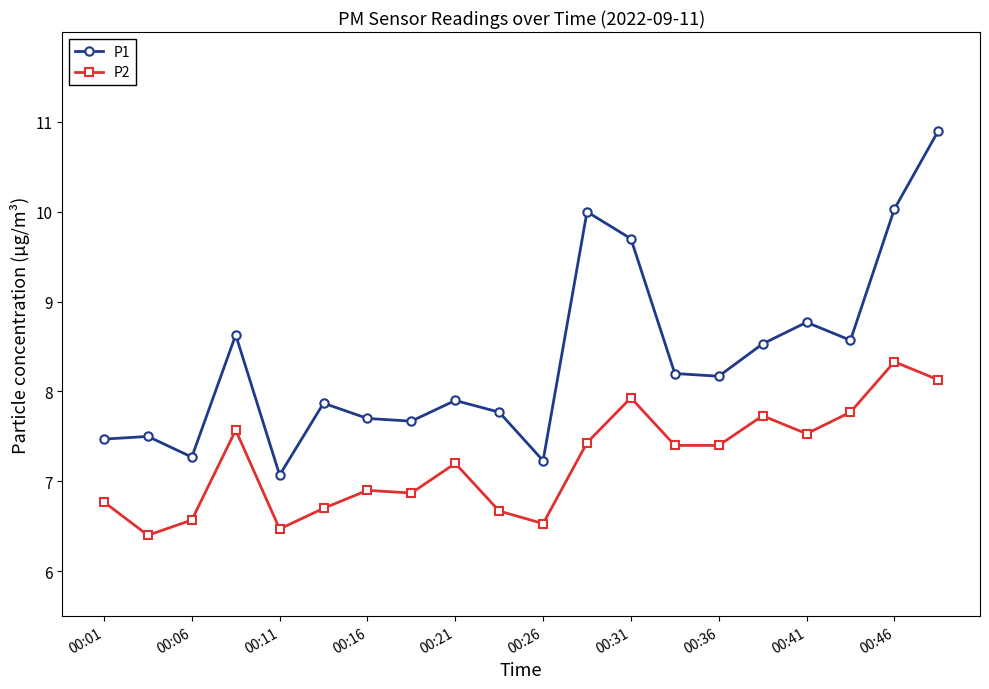

What is the average value of the P1 series?

8.3